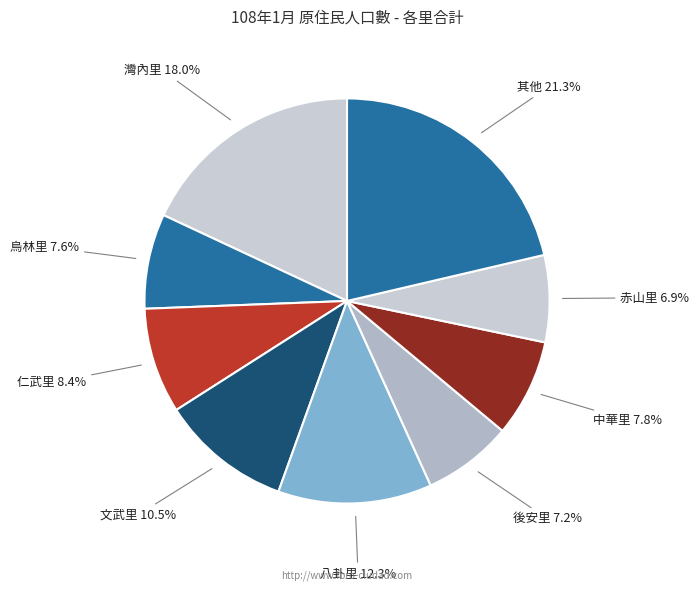

Which has a higher value, 烏林里 or 仁武里?

仁武里